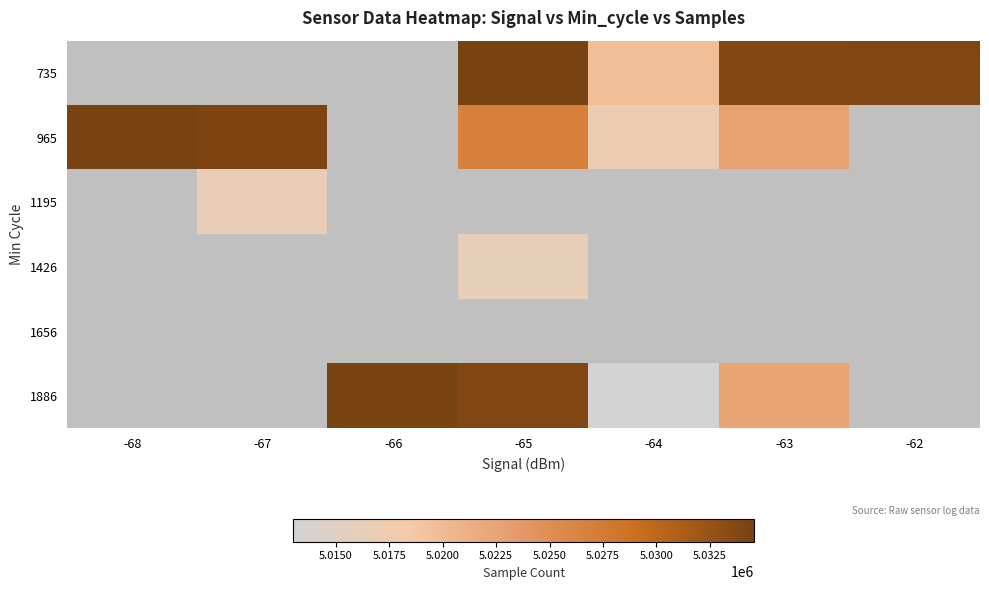

What is the minimum value for 965?

5017097.8